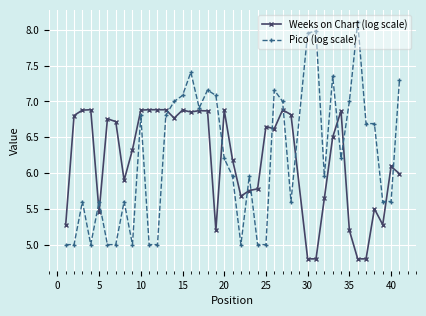

What is the difference between the maximum and minimum values in the Pico (log scale) series?

3.1